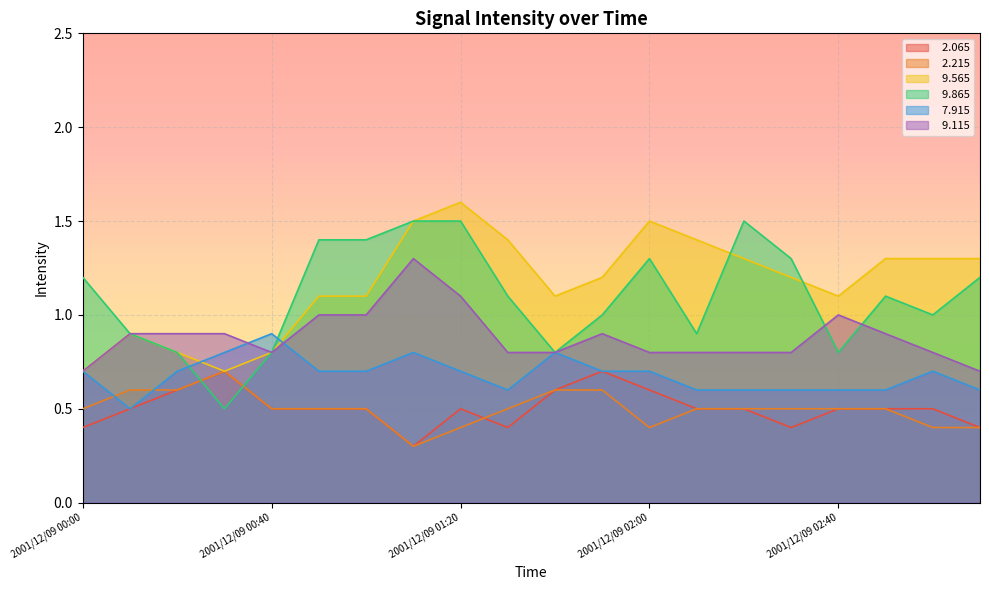

How many data points in   9.865 are above 1?

11